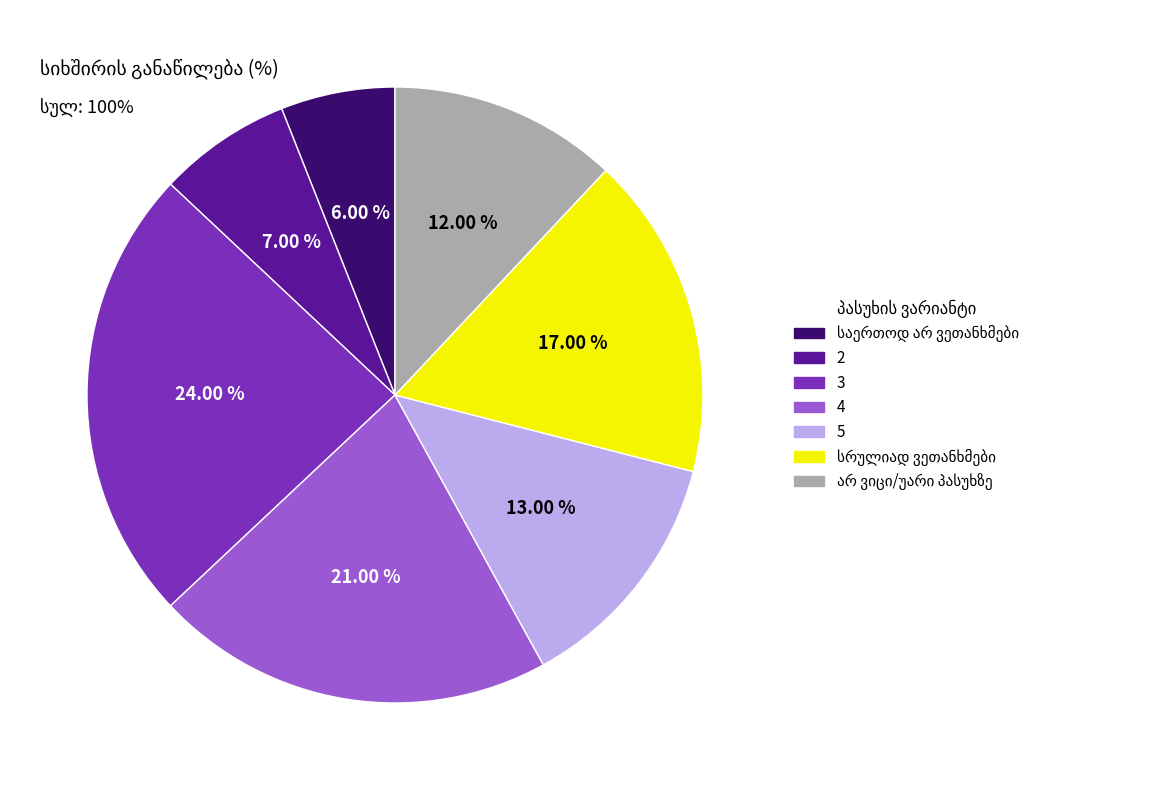

Is there a majority slice in this chart?

No